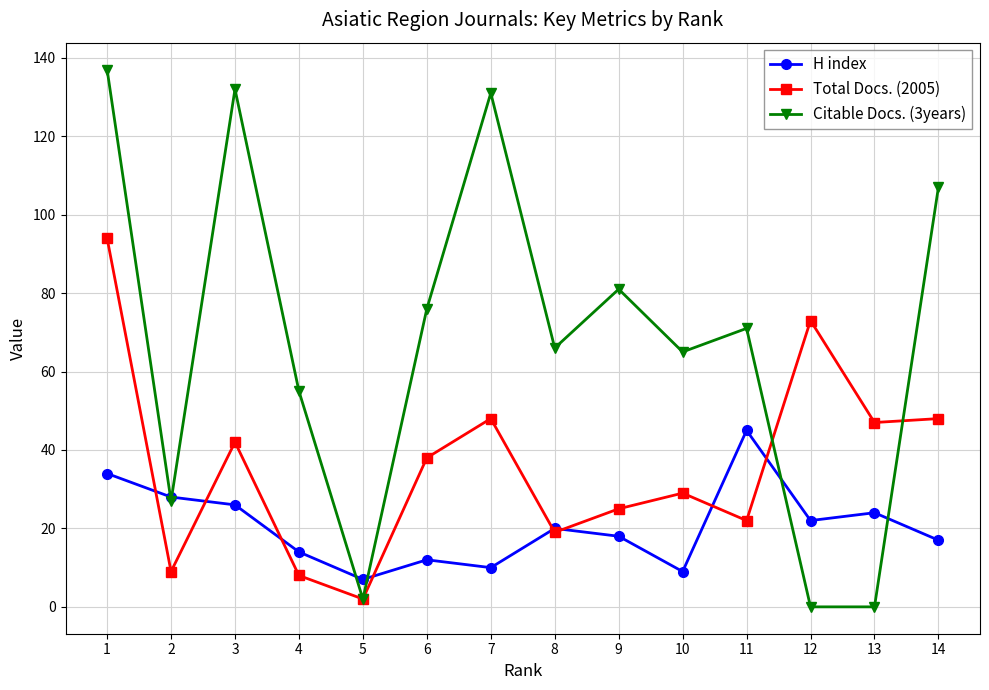

Where does the Total Docs. (2005) series first go above 38?

1